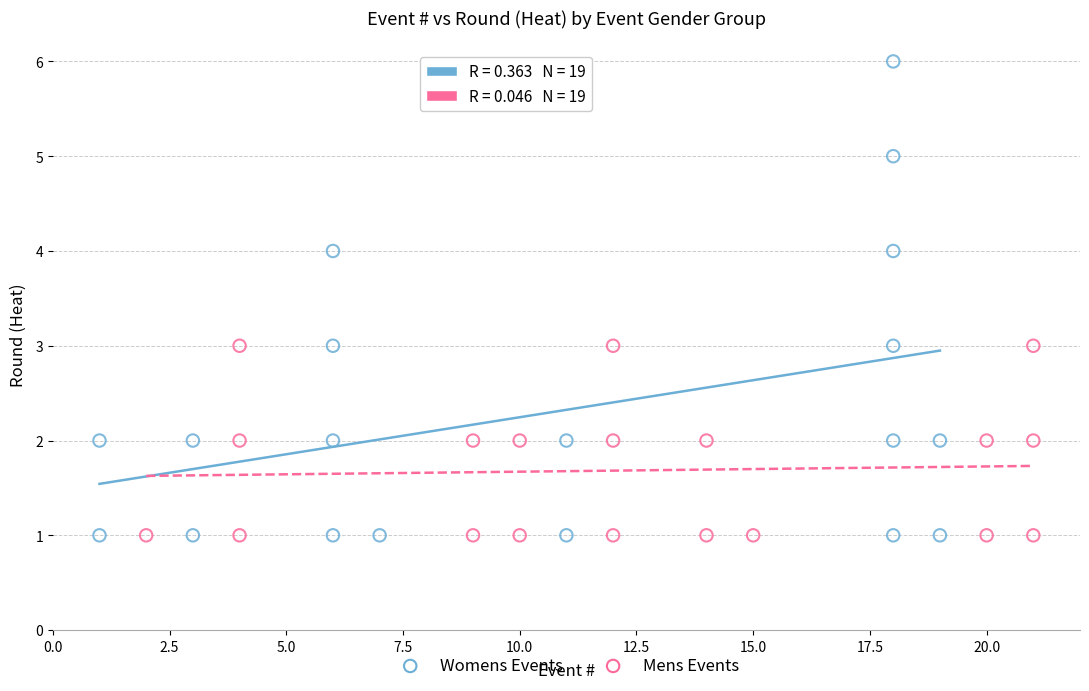

Which series has the largest Y range (max minus min)?

Womens Events